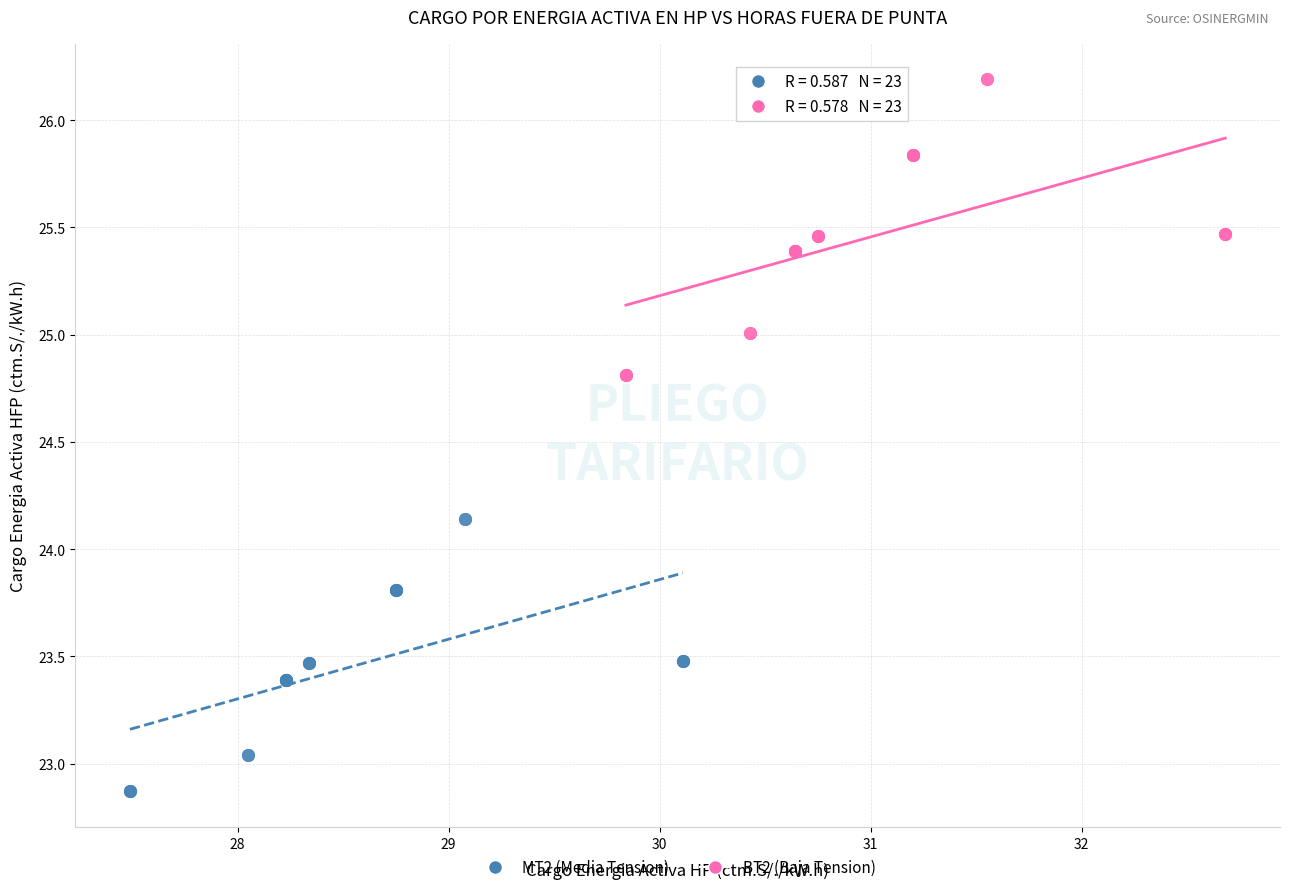

Which series contains the highest Y value?

BT2 (Baja Tension)